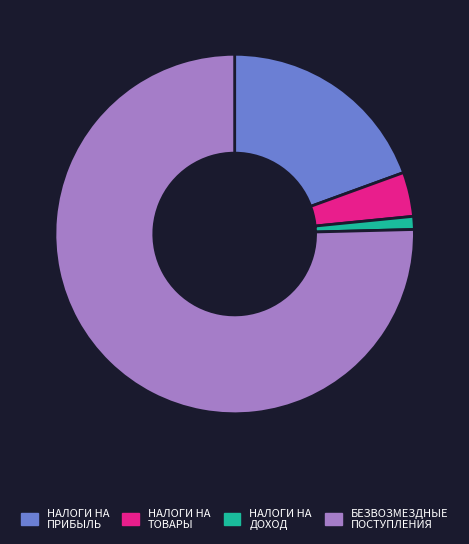

Does any single category account for the majority?

Yes